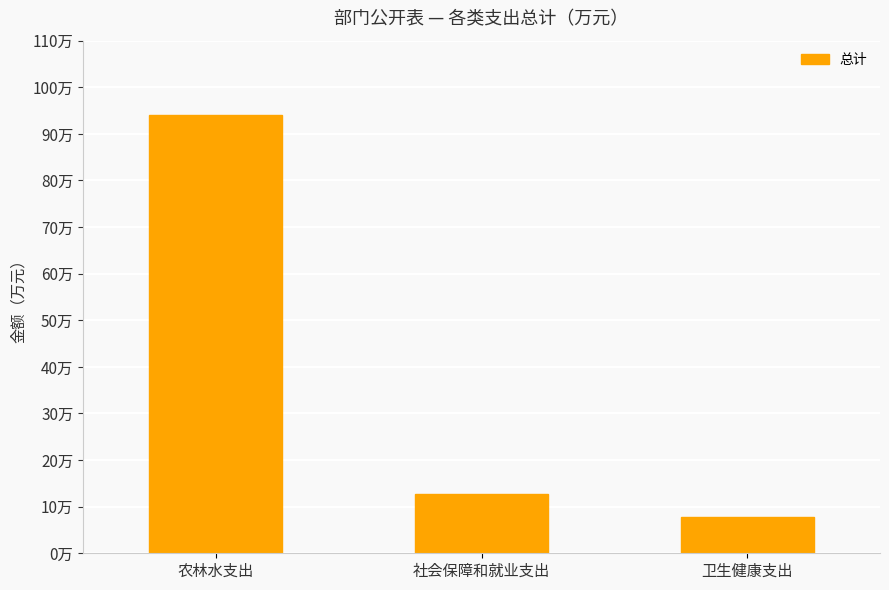

Rank the categories by value from lowest to highest.

卫生健康支出, 社会保障和就业支出, 农林水支出